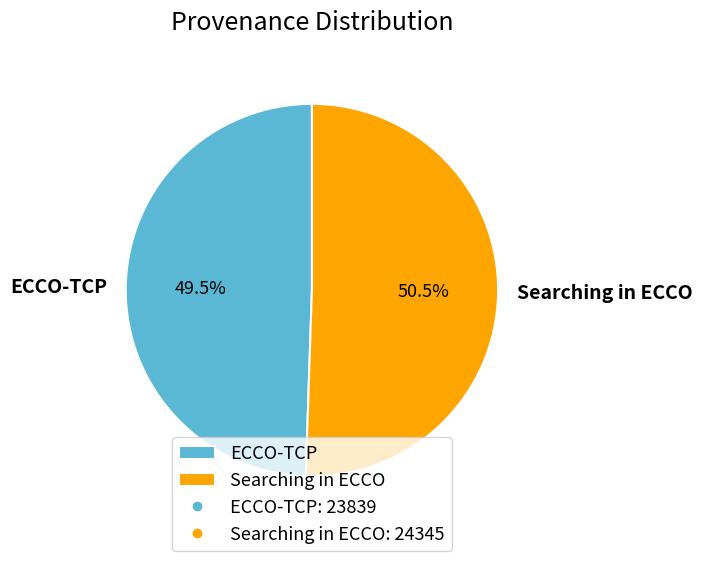

Is there any slice that represents more than half of the pie?

Yes